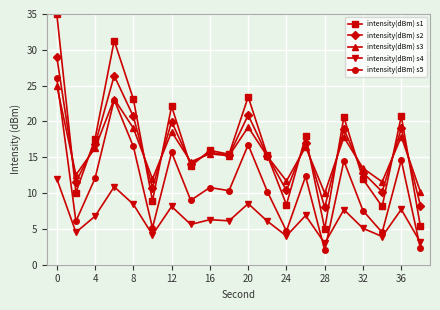

Which series has the largest range (max minus min)?

intensity(dBm) s1